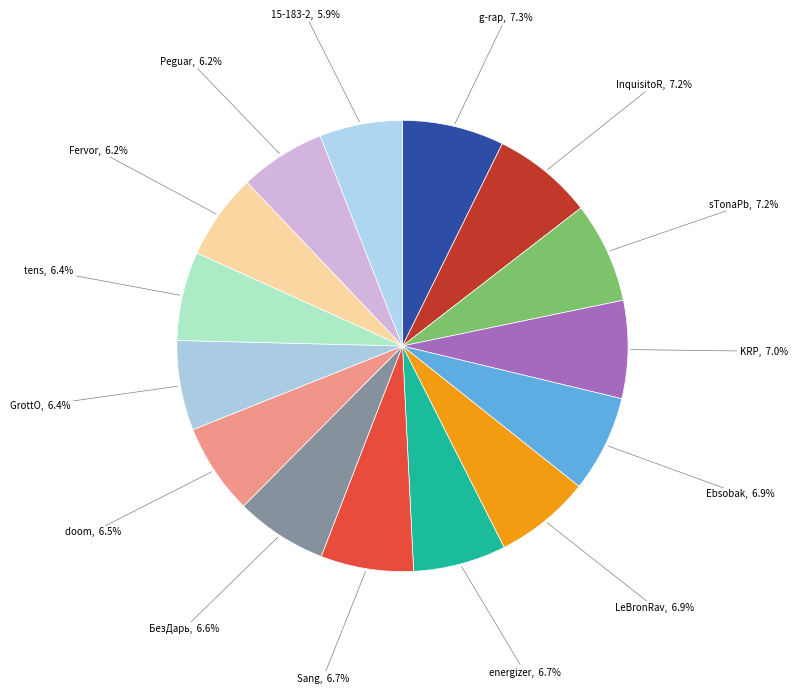

True or false: energizer accounts for 7% of the total.

True